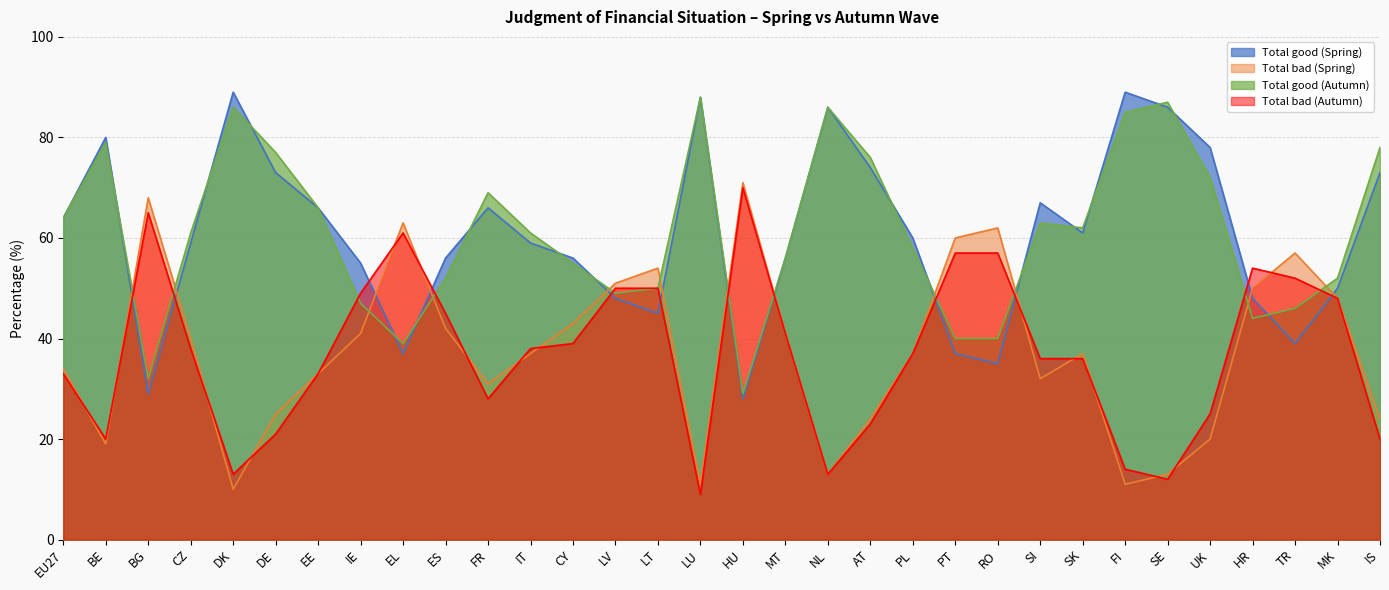

What is the difference between the highest and lowest values at HU?

43